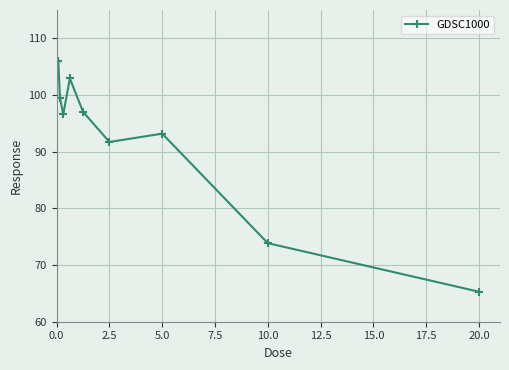

What is the smallest value displayed?

65.3